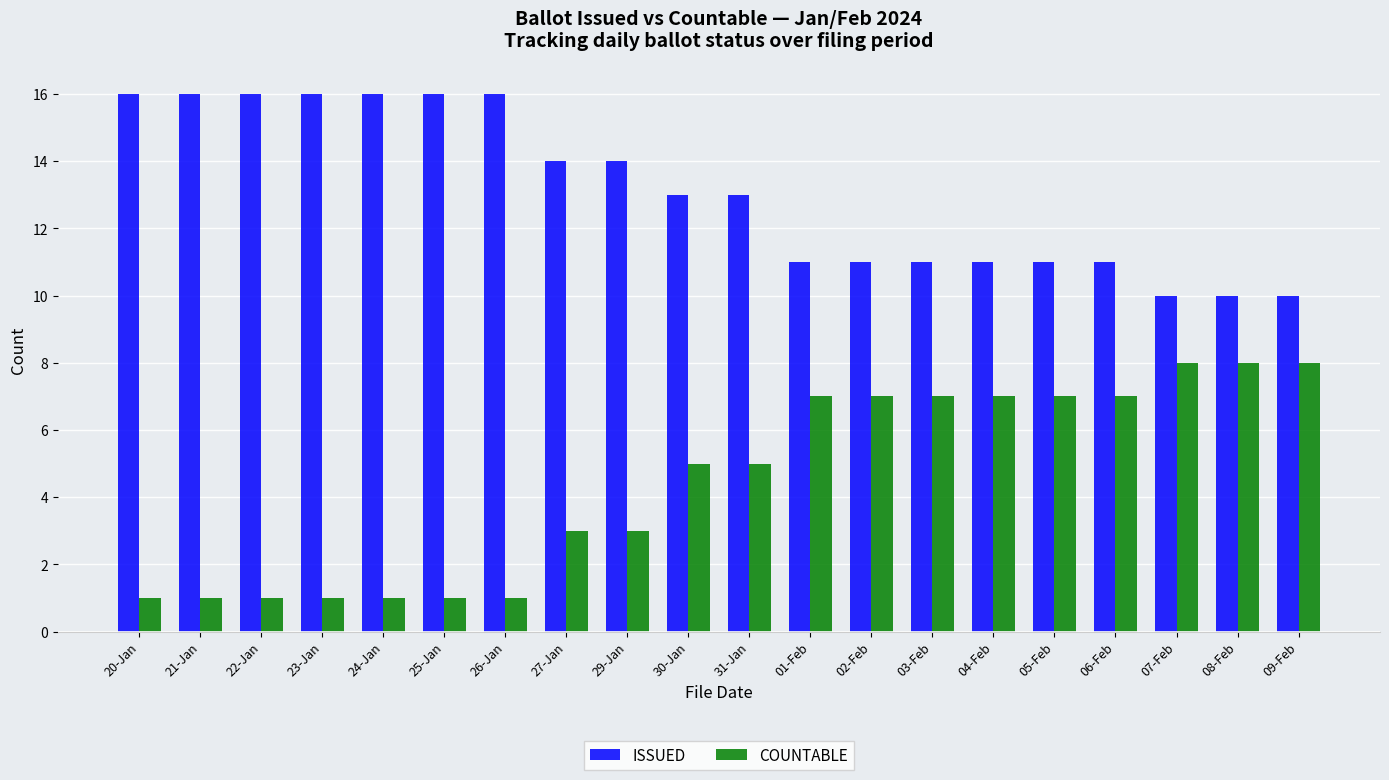

List the series in order of their overall mean, highest first.

ISSUED, COUNTABLE